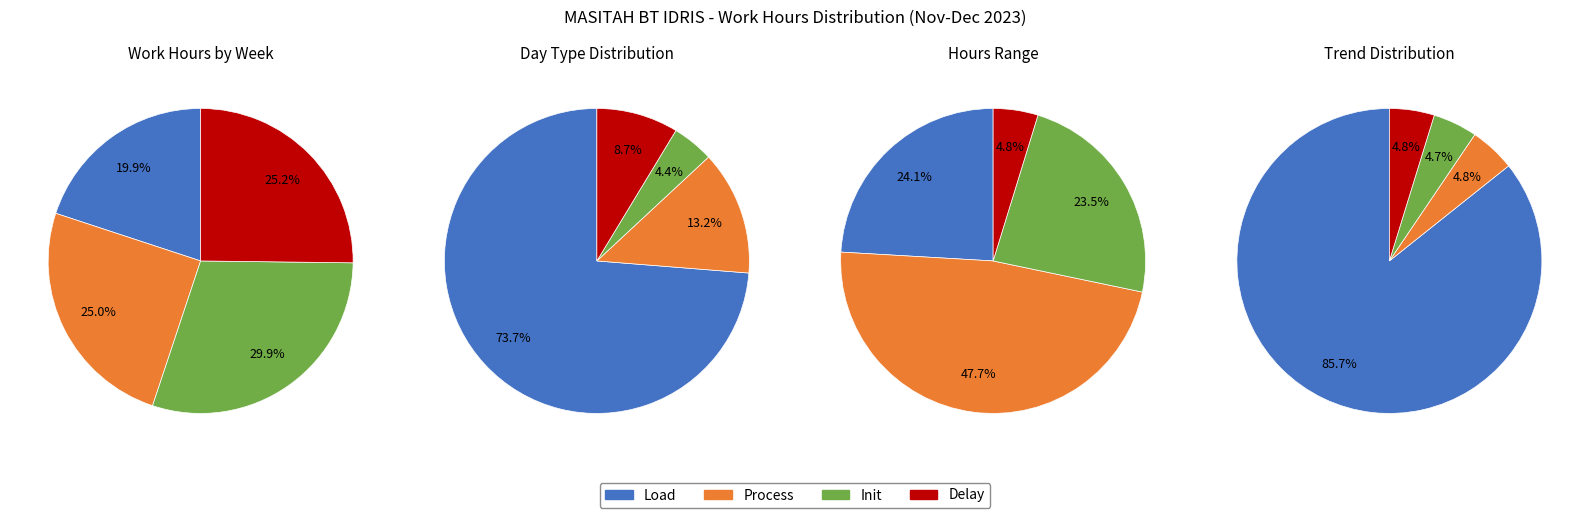

True or false: 11-Mon accounts for 20% of the total.

False